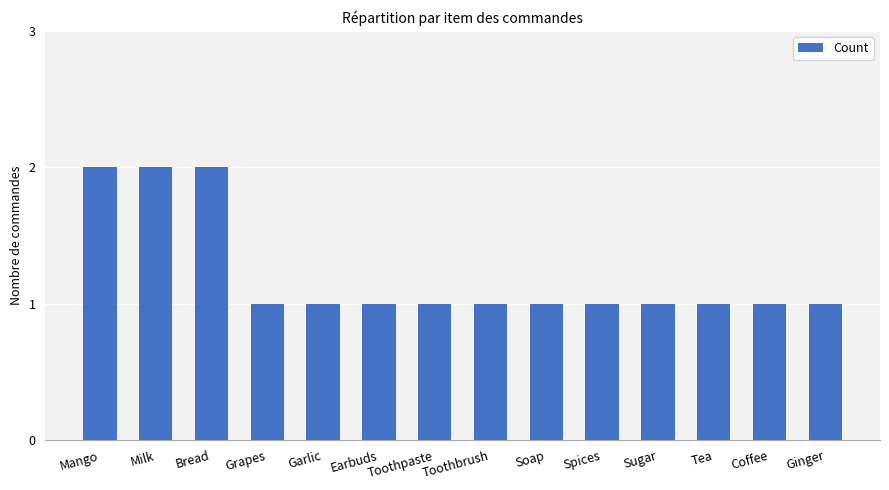

Reading left to right, transcribe all the data shown in this chart.

2	2	2	1	1	1	1	1	1	1	1	1	1	1